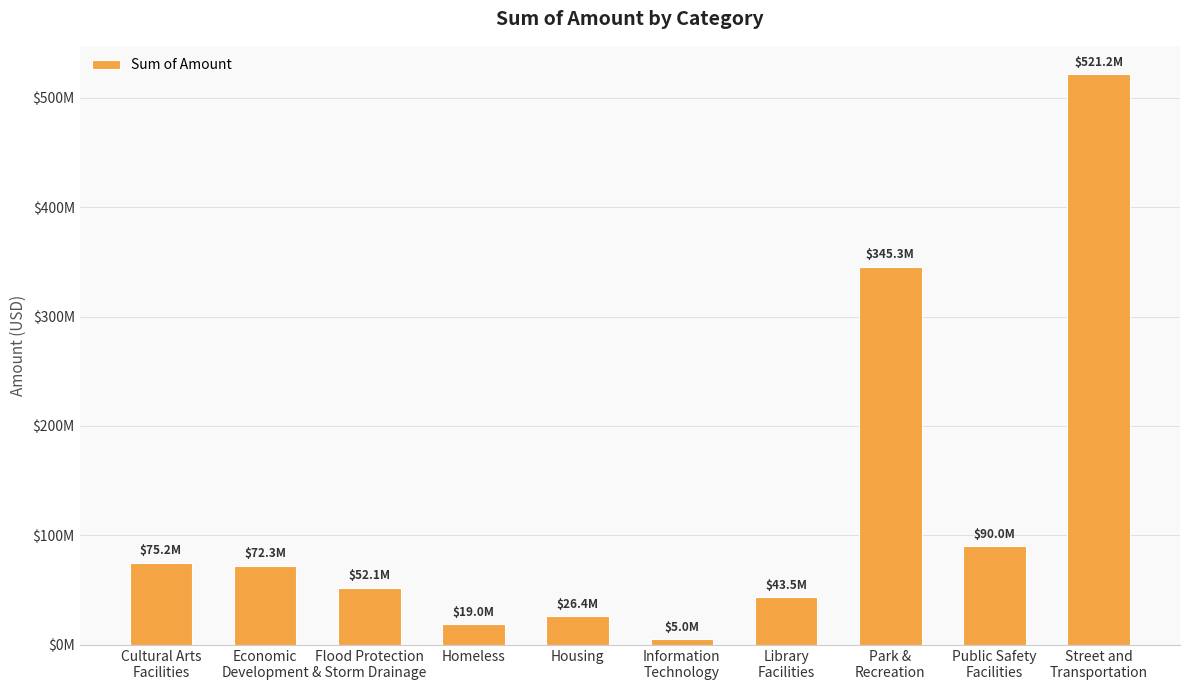

What value does the data have at Housing?

26400000